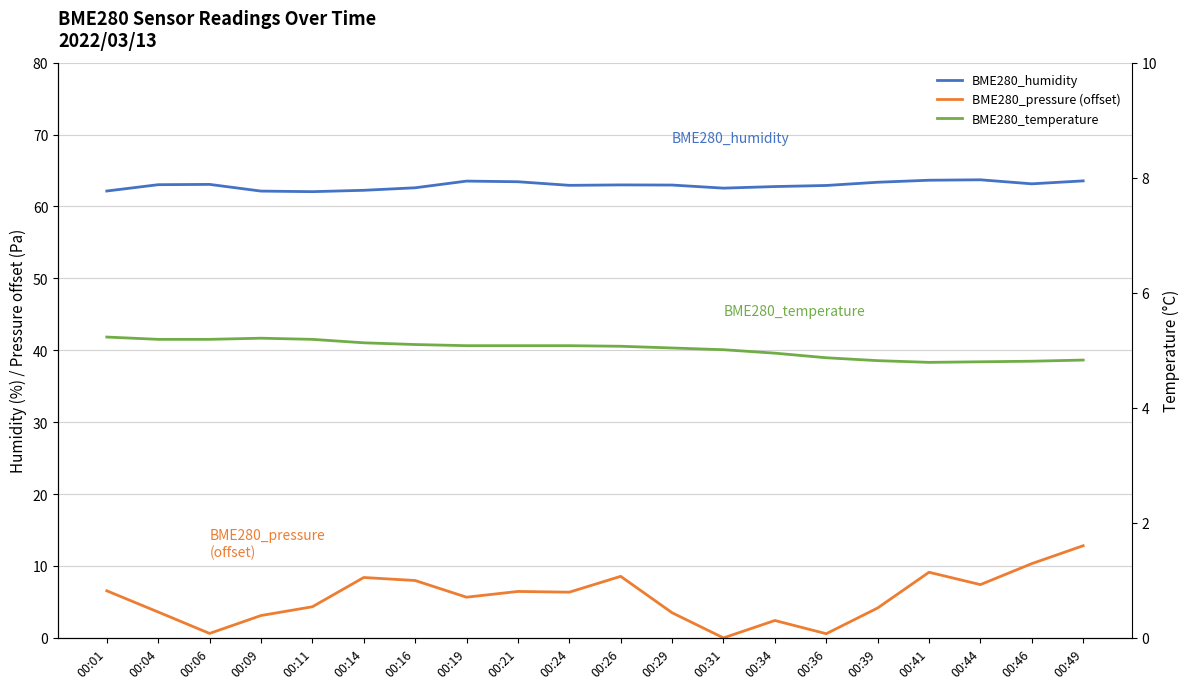

Which series has the largest range (max minus min)?

BME280_pressure (offset)